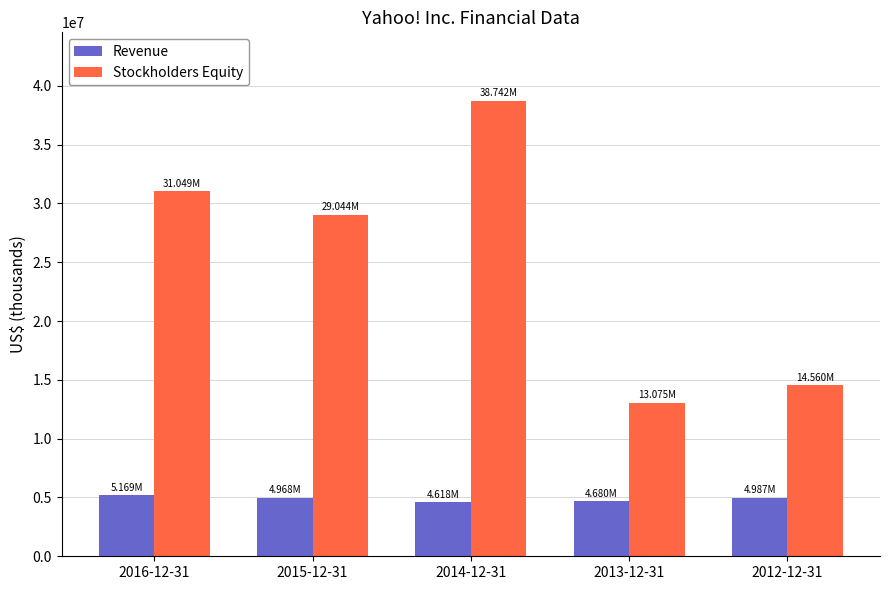

What is the label of the 1st bar from the left?

2016-12-31